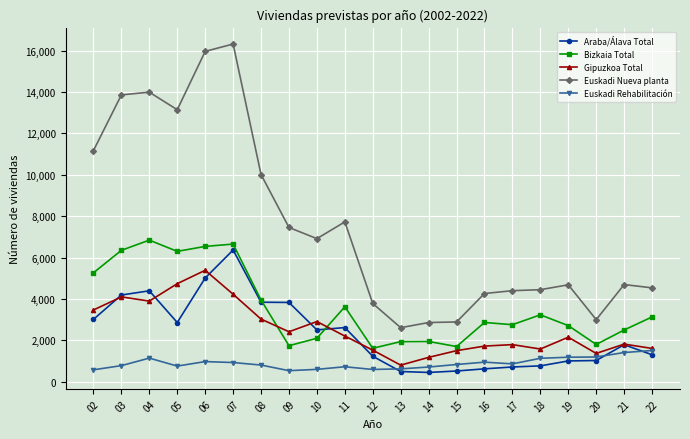

How many interior local valleys does the Gipuzkoa Total series have?

5